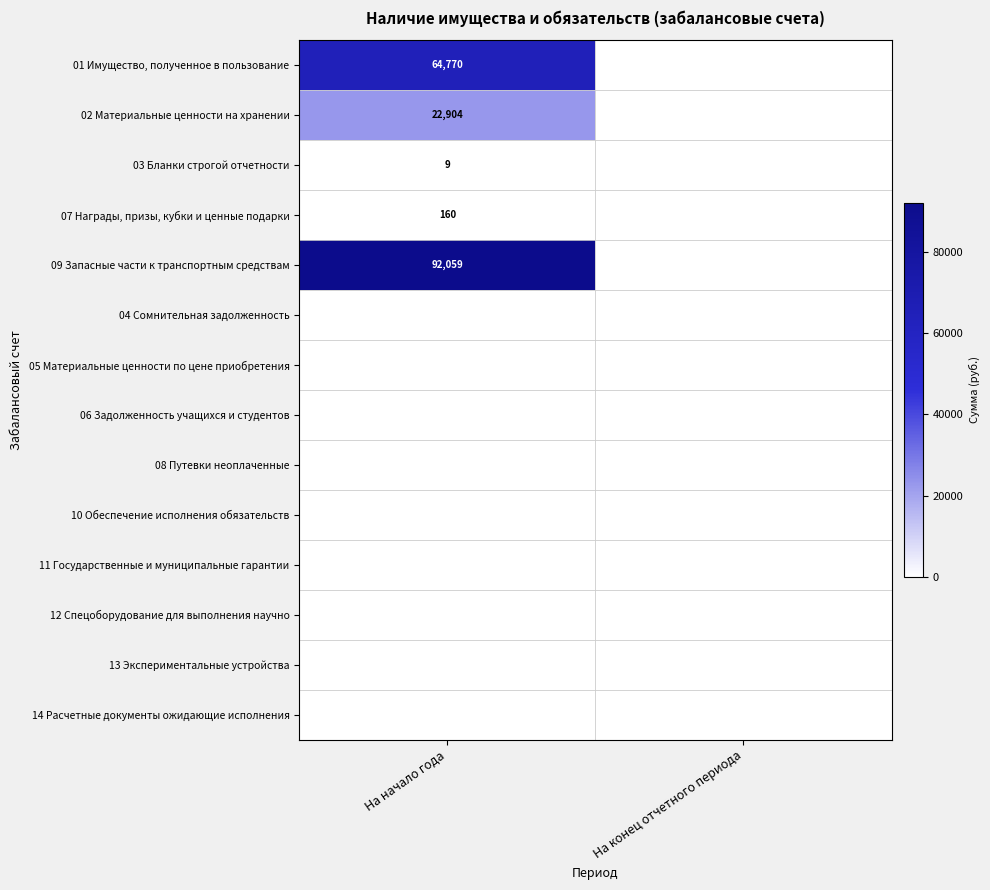

The value of 07 Награды, призы, кубки и ценные подарки at На начало года is 160. True or false?

True